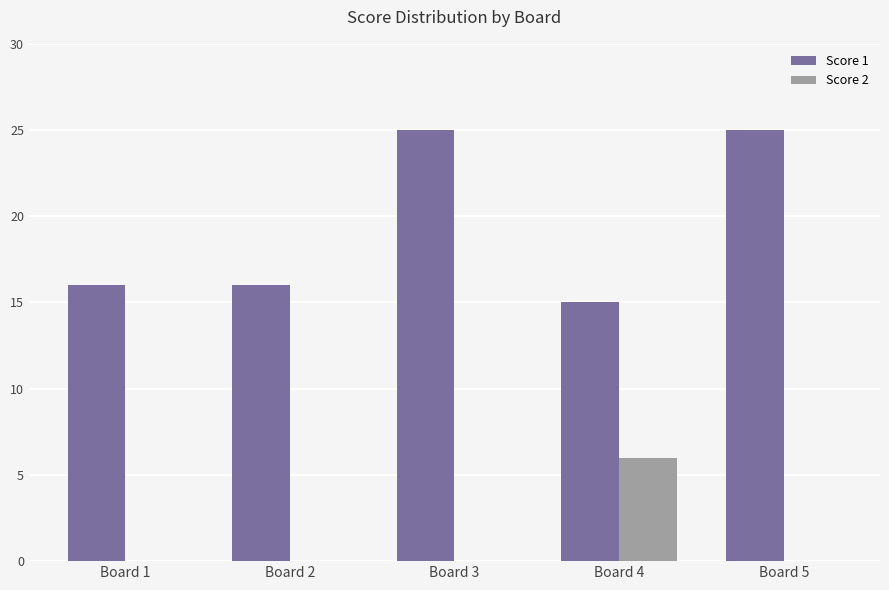

What is the difference between the Score 1 values at Board 4 and Board 2?

1